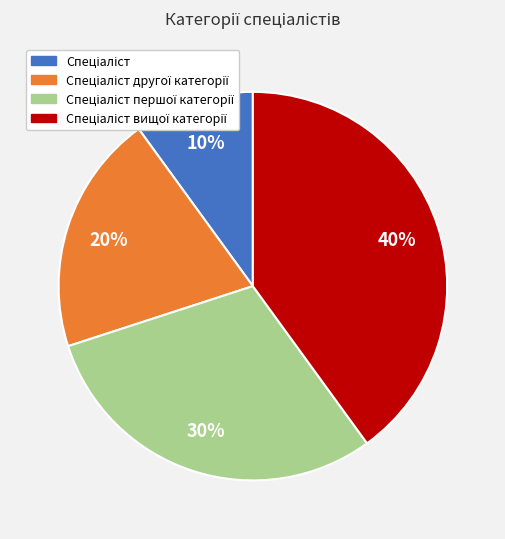

To the nearest percent, what is the difference between the largest and smallest slice percentages?

30%